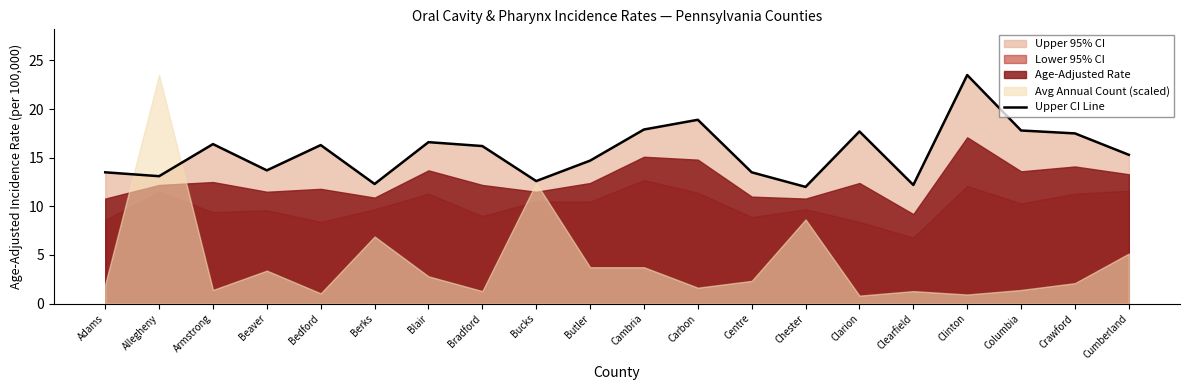

What is the change in value from Bucks to Clinton?

+10.9